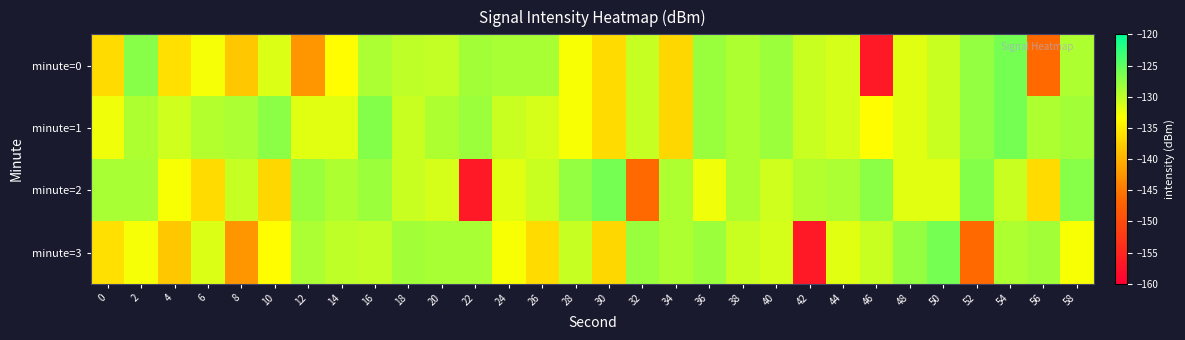

What is the difference between the highest and lowest values at 16?

3.3